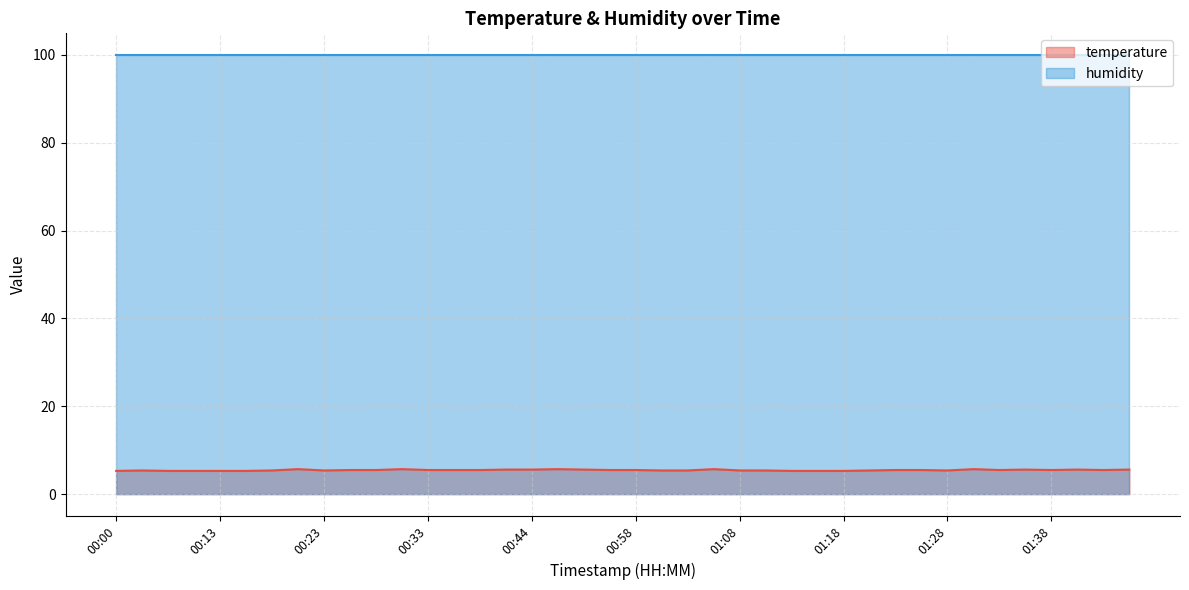

List the labels in order of value, largest first.

00:21, 00:31, 00:47, 01:05, 01:30, 00:41, 00:44, 00:49, 01:35, 01:41, 01:46, 00:26, 00:28, 00:33, 00:36, 00:39, 00:55, 00:58, 01:23, 01:25, 01:33, 01:38, 01:43, 00:02, 00:18, 00:23, 01:00, 01:03, 01:08, 01:10, 01:20, 01:28, 00:00, 00:05, 00:08, 00:13, 00:16, 01:13, 01:15, 01:18